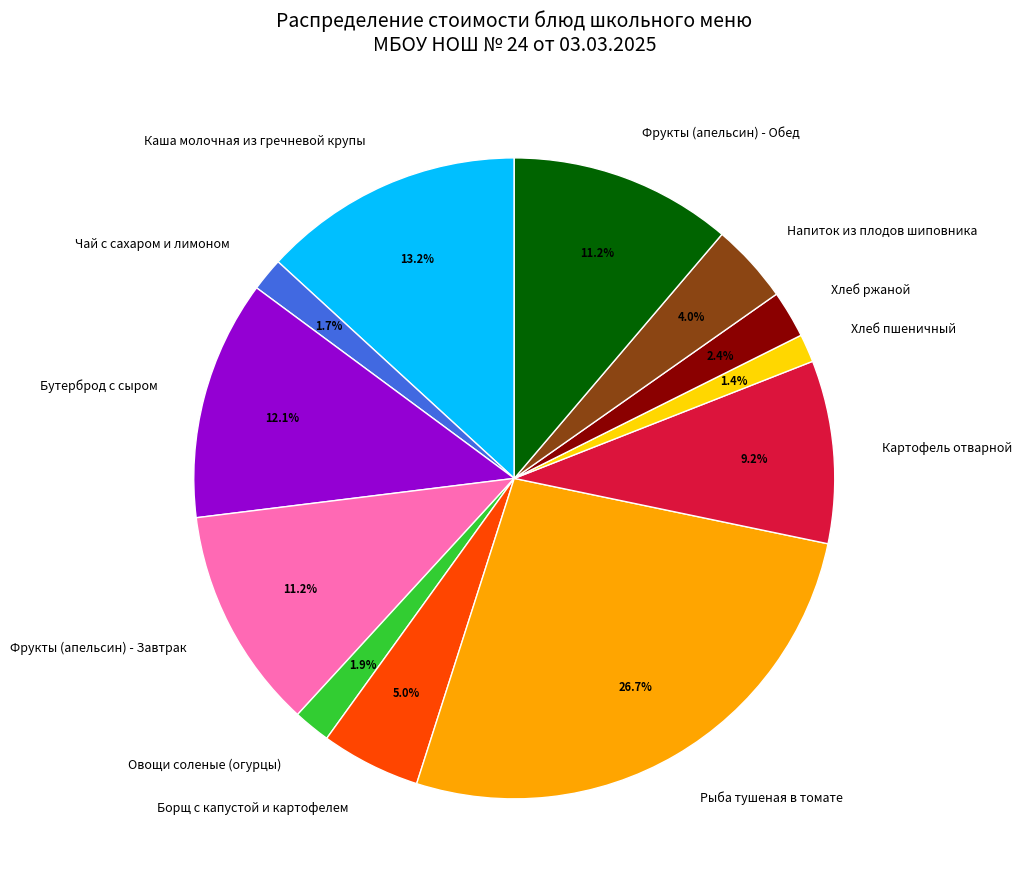

To the nearest percent, what is the difference between the Чай с сахаром и лимоном and Фрукты (апельсин) - Обед slice percentages?

10%